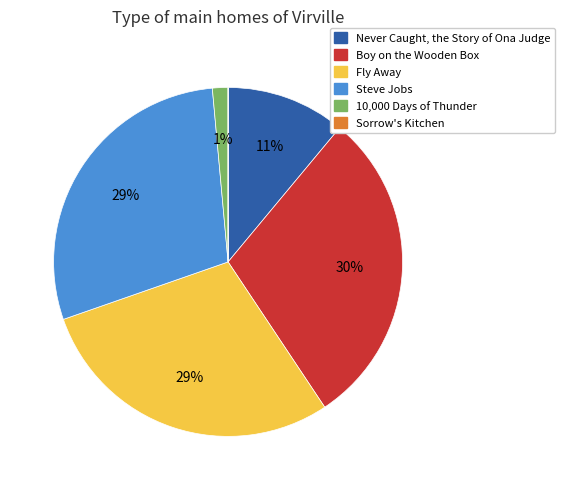

Combined, do Never Caught, the Story of Ona Judge and Steve Jobs account for over 50%?

No